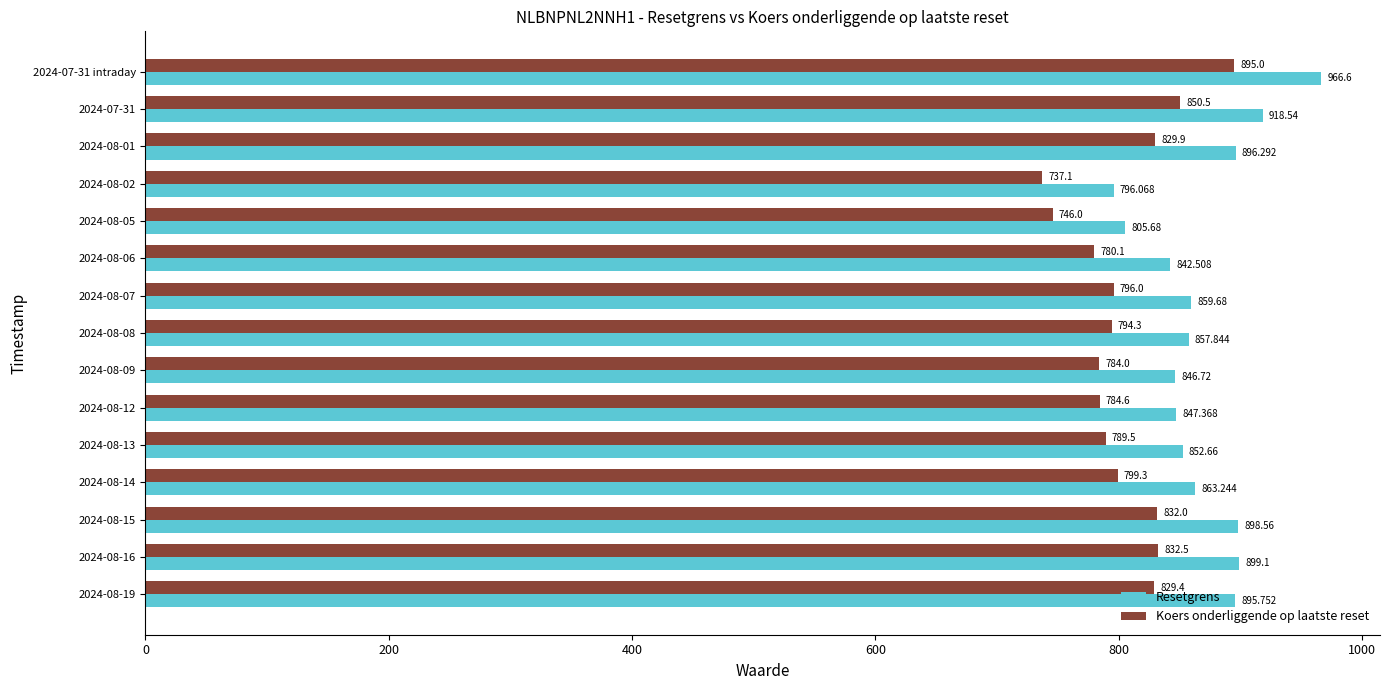

Between 2024-08-06 and 2024-07-31 intraday, which series saw the biggest shift?

Resetgrens